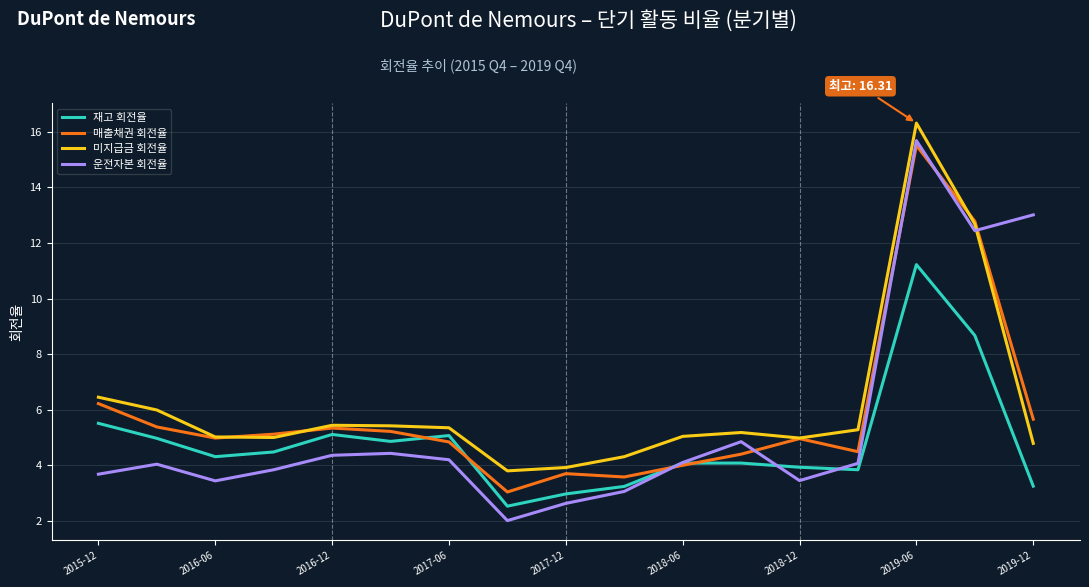

What is the average value of the 미지급금 회전율 series?

6.2